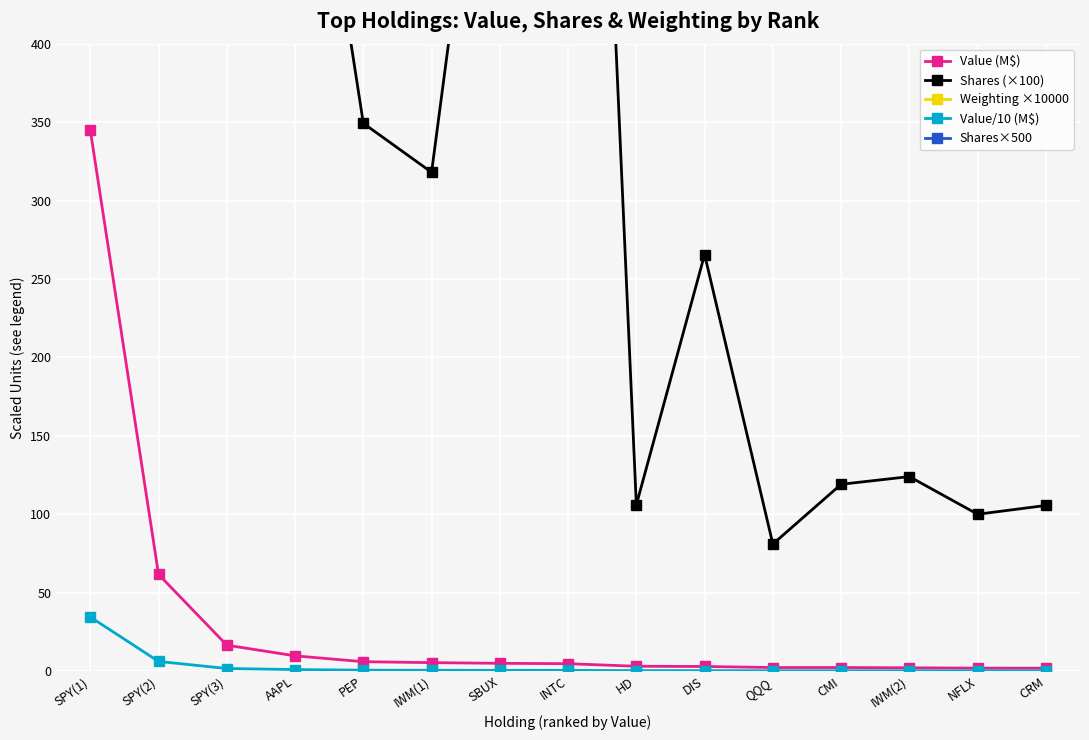

How many data points in Weighting ×10000 are less than 7030?

7